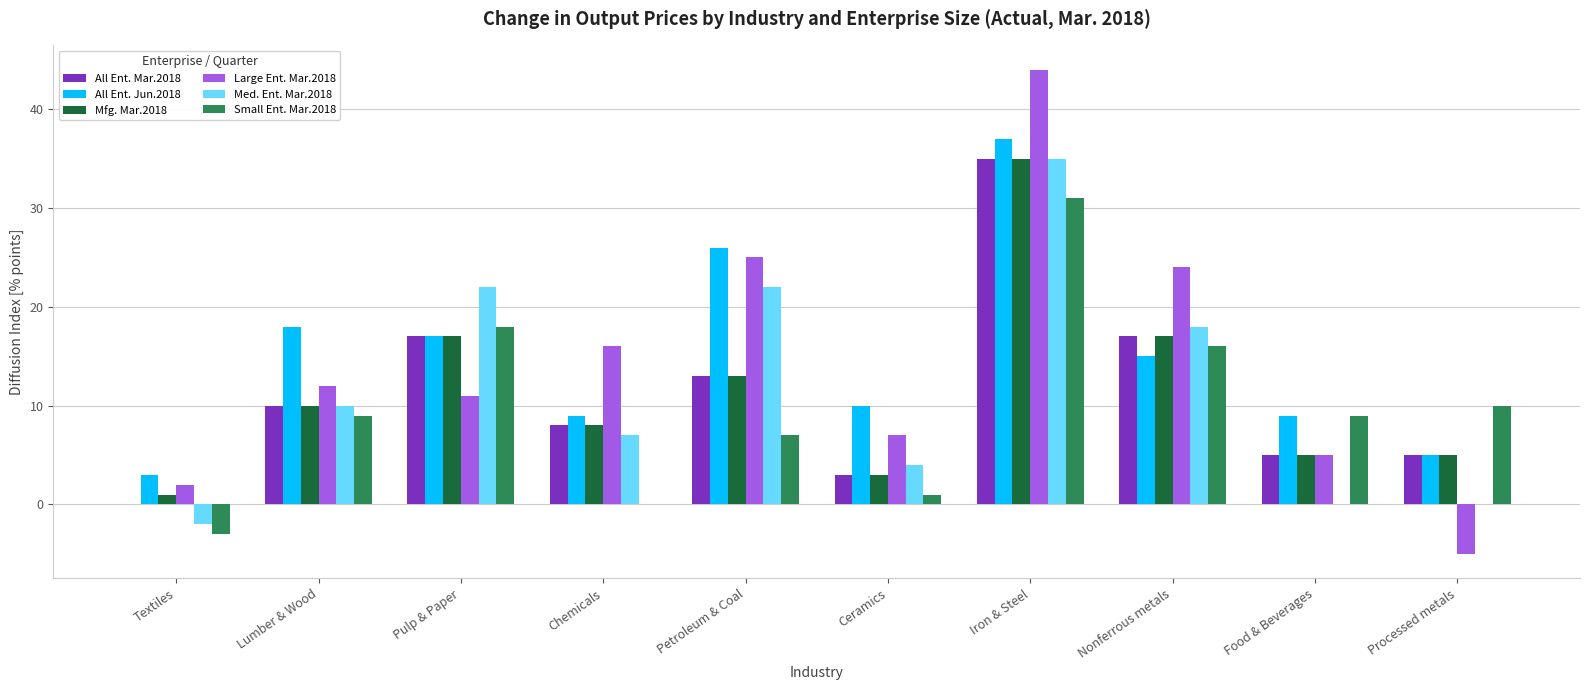

How many groups of bars are there?

10